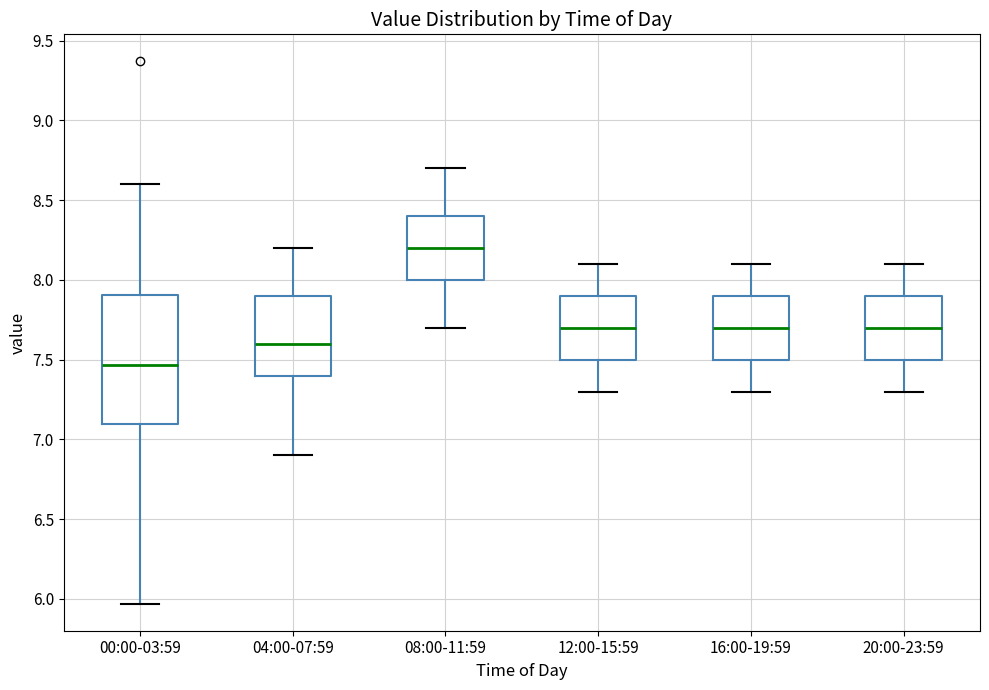

Reading left to right, read every box against the y-axis: the position of its median line, the range the box covers, and the ends of its whiskers. The values are not printed on the chart, so give them approximately, as read against the axis.

00:00-03:59: median 7.45, box 7.10 to 7.90, whiskers 5.95 to 8.60
04:00-07:59: median 7.60, box 7.40 to 7.90, whiskers 6.90 to 8.20
08:00-11:59: median 8.20, box 8.00 to 8.40, whiskers 7.70 to 8.70
12:00-15:59: median 7.70, box 7.50 to 7.90, whiskers 7.30 to 8.10
16:00-19:59: median 7.70, box 7.50 to 7.90, whiskers 7.30 to 8.10
20:00-23:59: median 7.70, box 7.50 to 7.90, whiskers 7.30 to 8.10